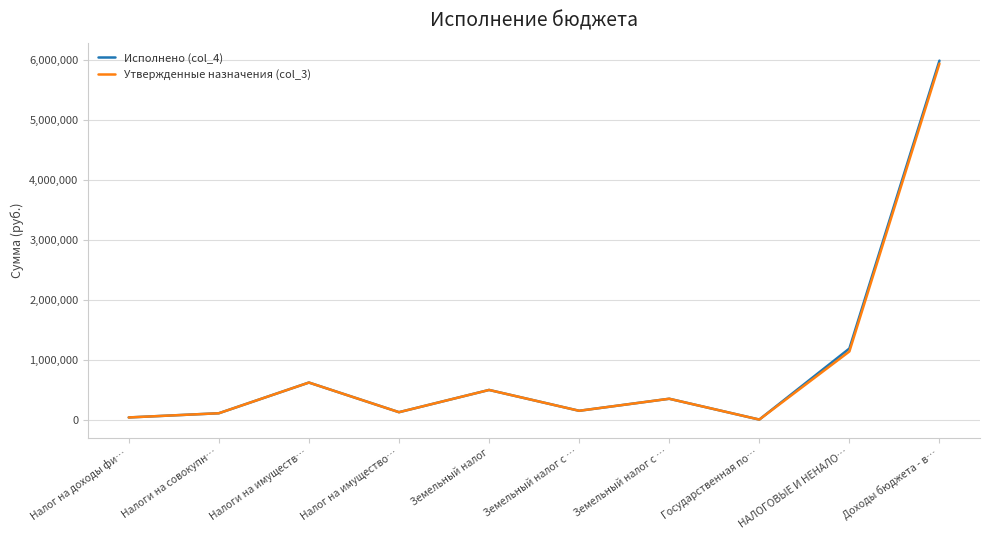

What are all the series names shown in the legend?

Исполнено (col_4), Утвержденные назначения (col_3)